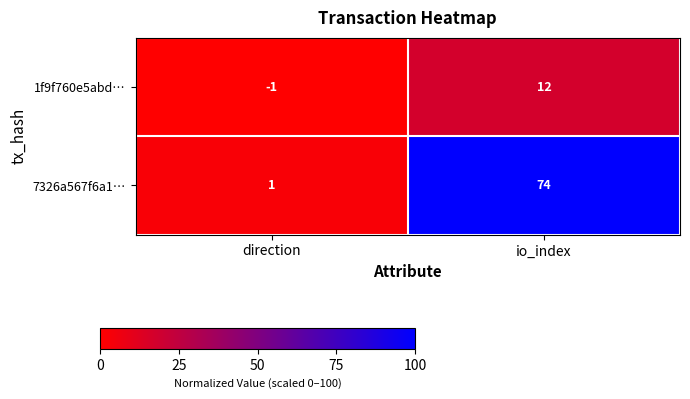

The value of 1f9f760e5abd… at io_index is 12. True or false?

True